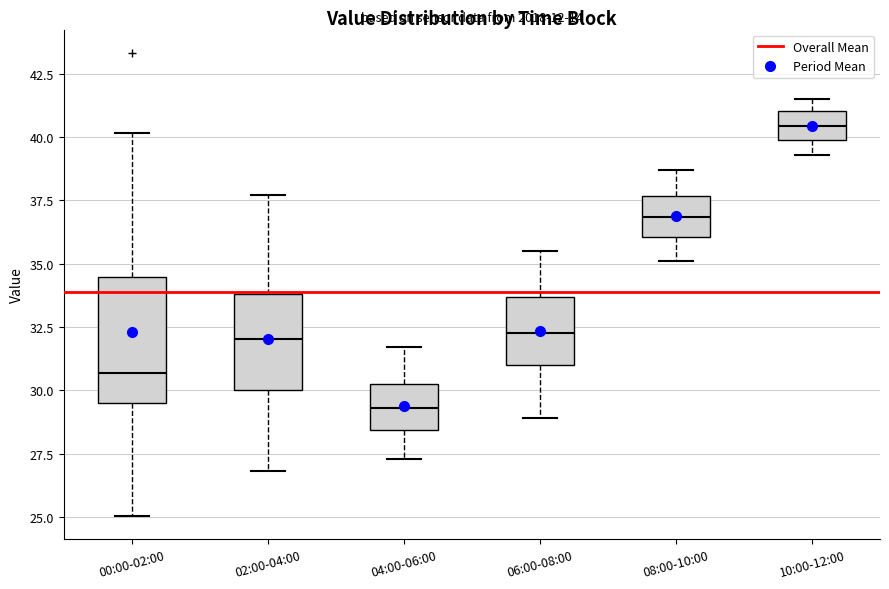

Which box's median line is the lowest?

04:00-06:00